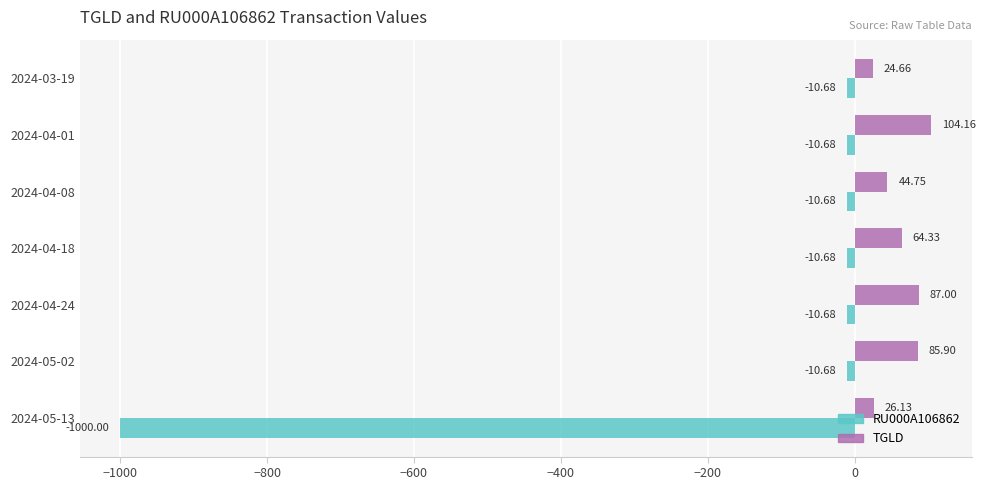

Between 2024-04-24 and 2024-05-02, which series saw the biggest shift?

TGLD